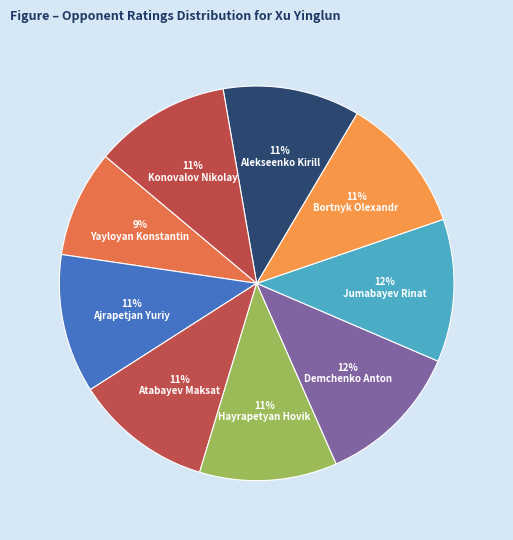

Is it true that Hayrapetyan Hovik is 21% of the pie?

False